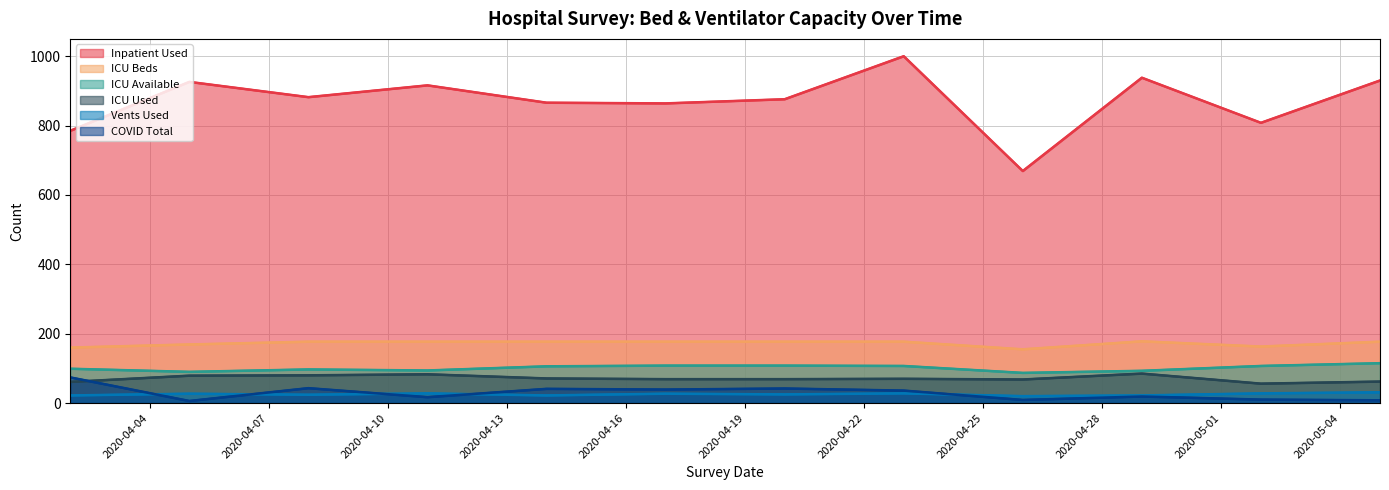

What value does the Inpatient Used series have at 2020-04-19, to the nearest 5?

865